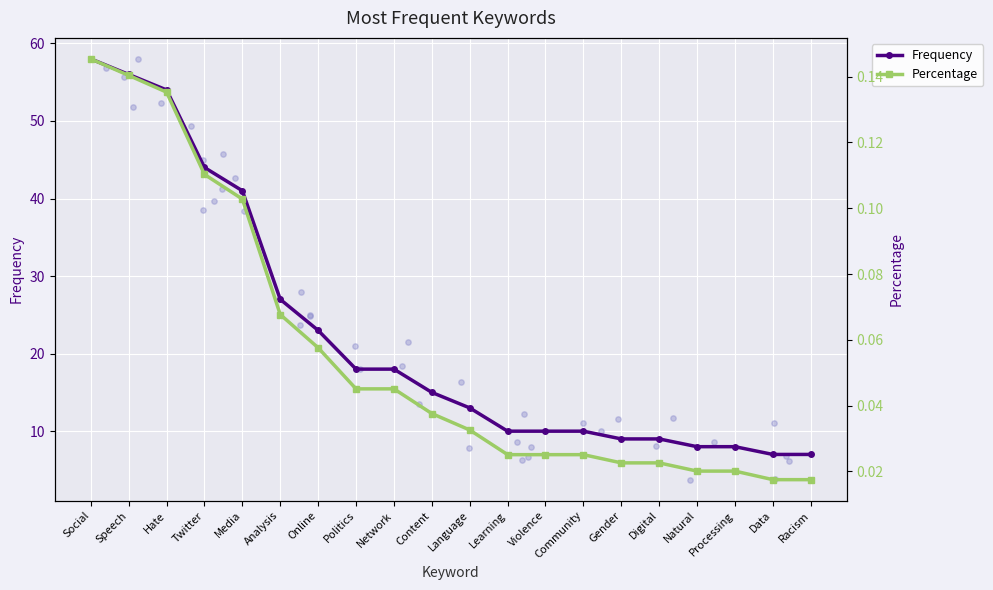

At how many categories does at least one series exceed 40?

5